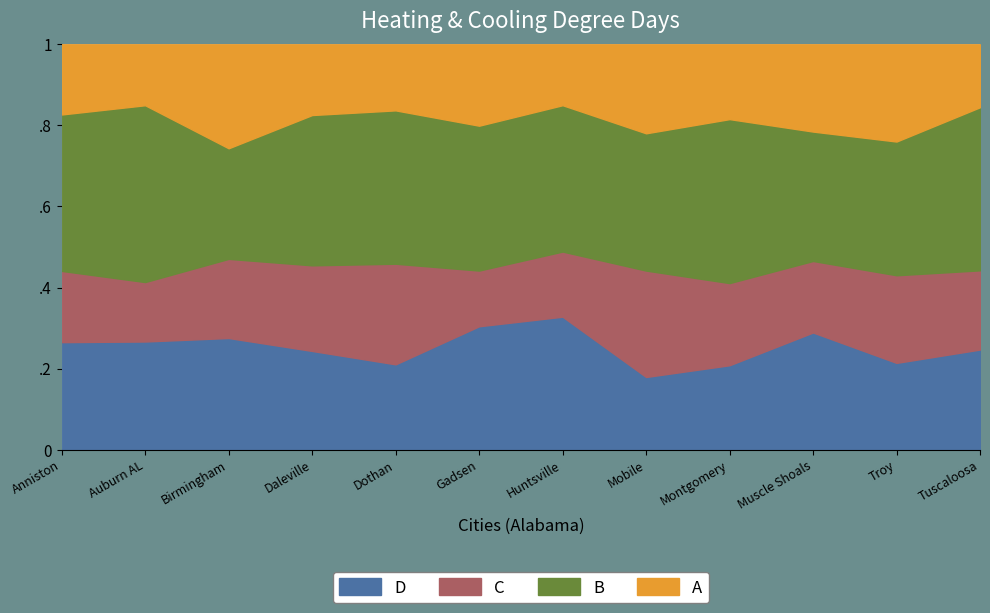

How many lines are shown in the chart?

4